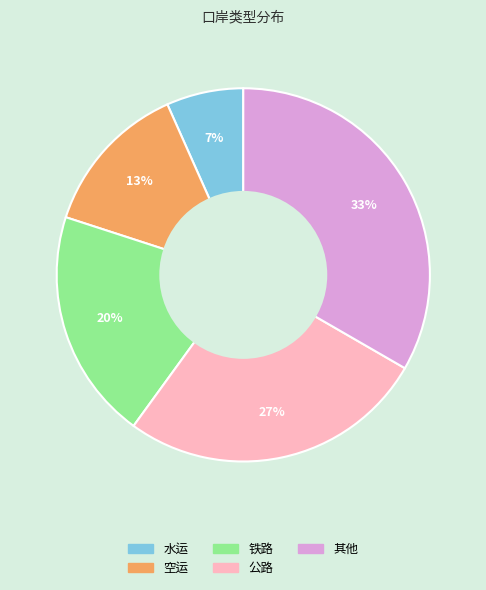

Is it true that 公路 is 27% of the pie?

True